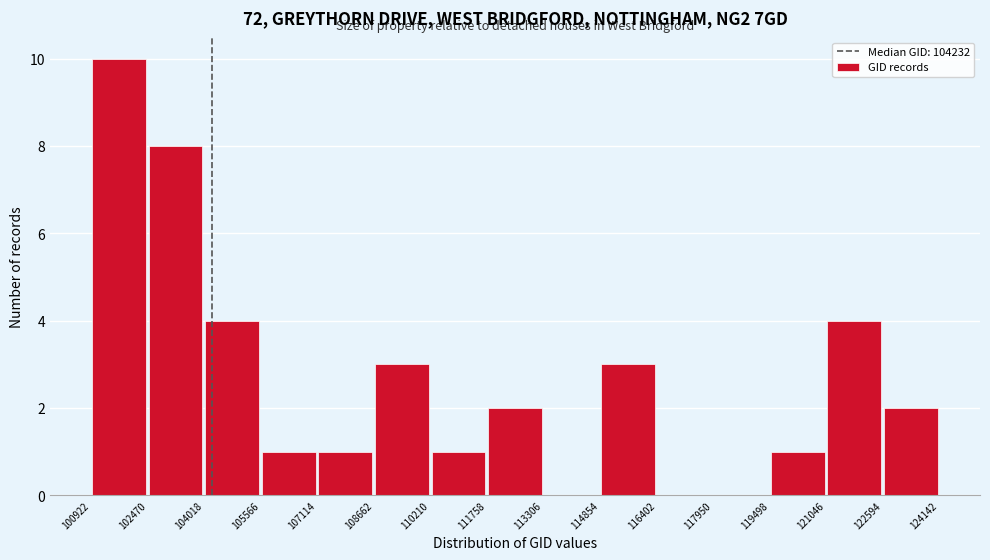

How tall is the bar that spans 102470 to 104018 on the x-axis? The values are not printed on the chart, so give them approximately, as read against the axis.

8